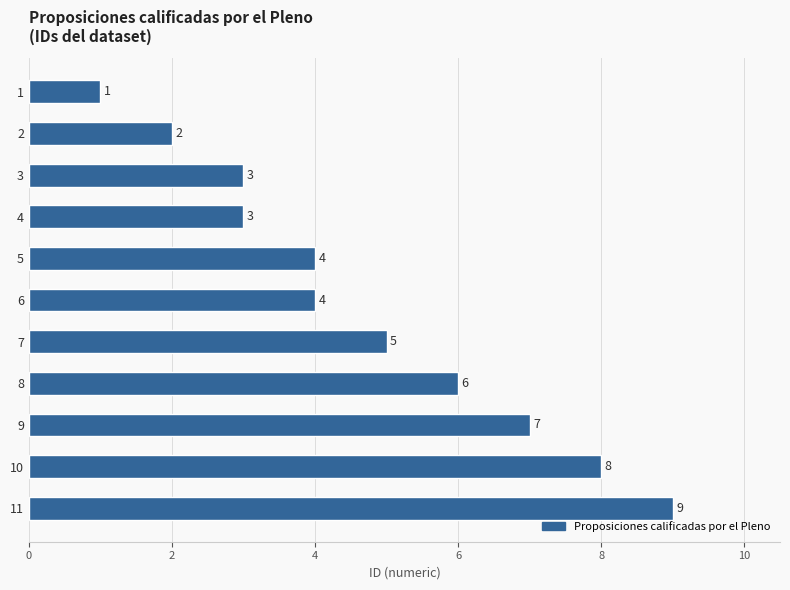

What value does the data have at 10?

8